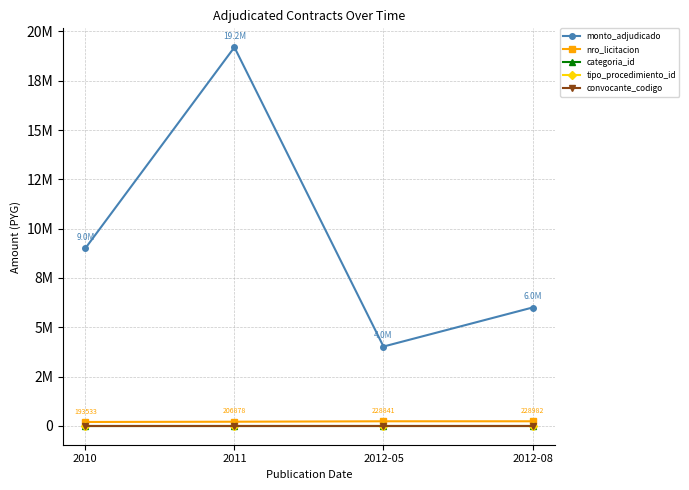

Is this an area chart (filled region under the line)?

No